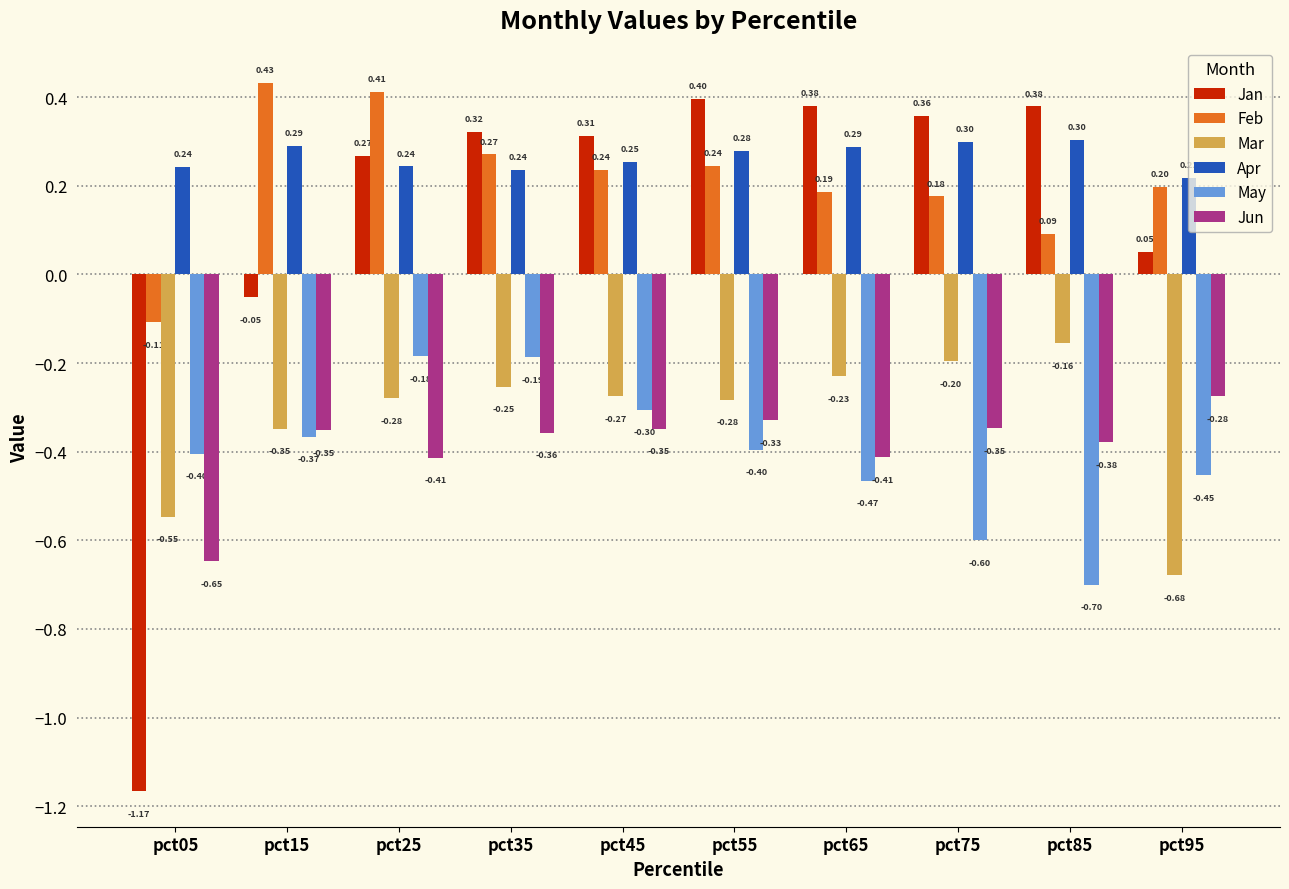

How many series are shown in this chart?

6